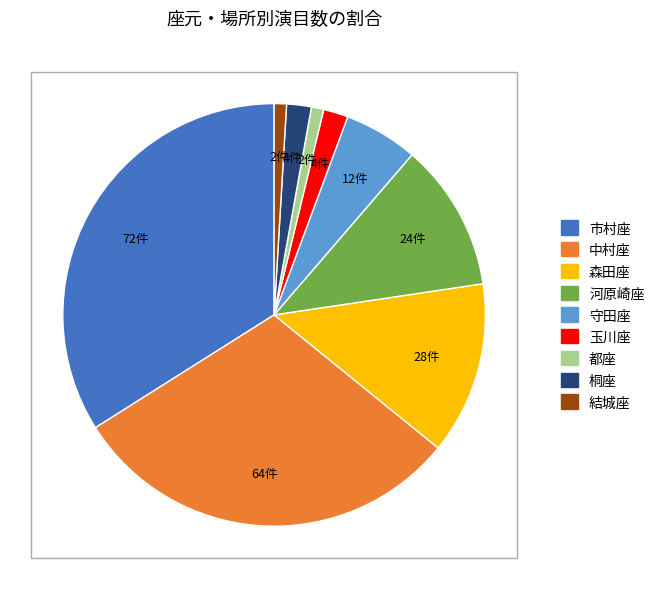

Approximately how many times larger is the value at 桐座 compared to 守田座?

0.3